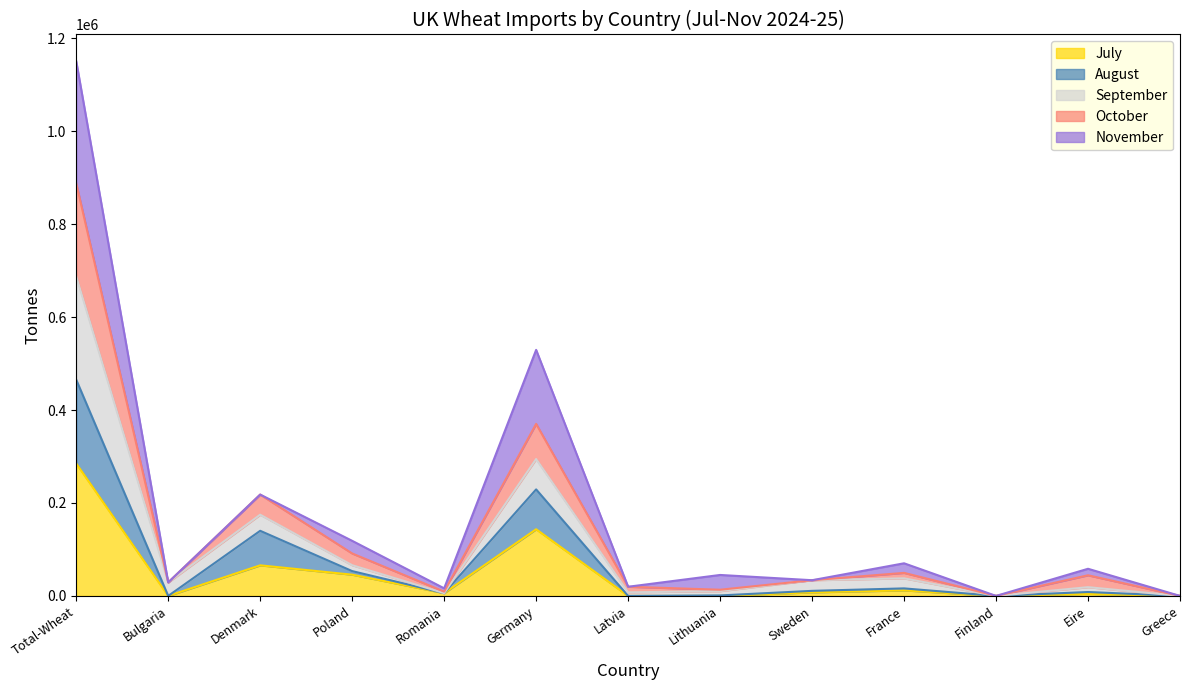

Does the chart have visible grid lines?

No